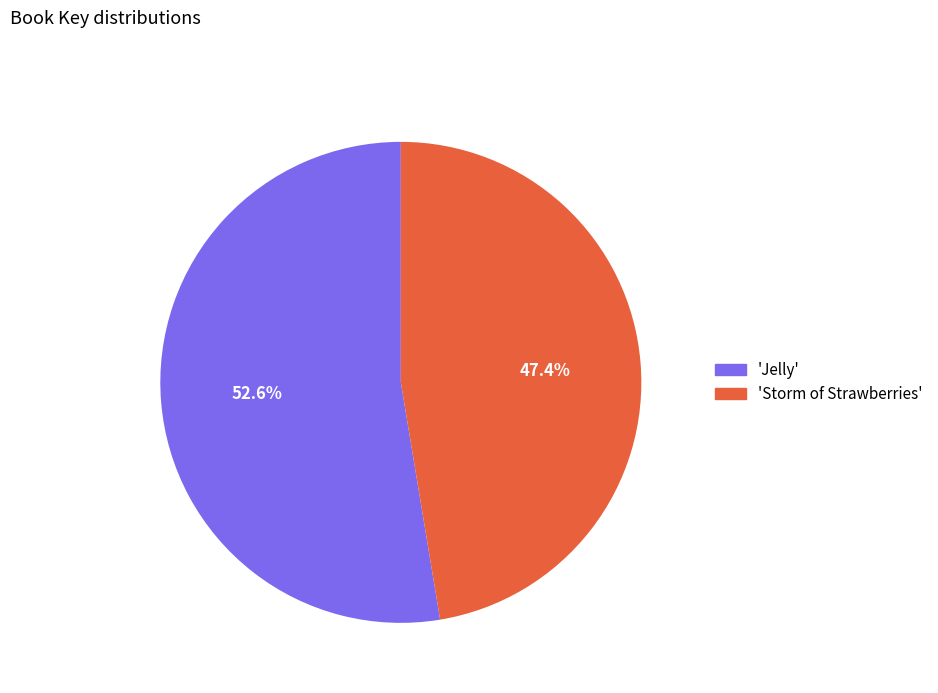

To the nearest percent, what is the difference between the largest and smallest slice percentages?

5%